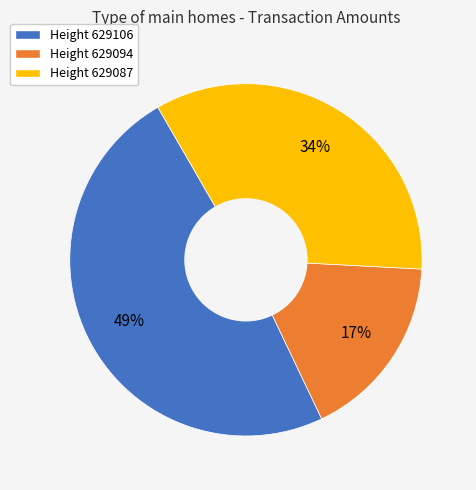

Count the number of slices in the pie.

3